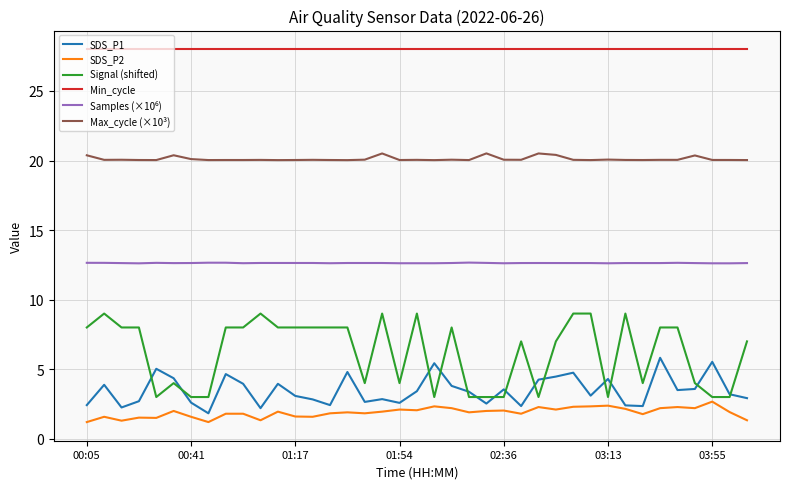

True or false: Min_cycle and SDS_P1 intersect in this chart.

False